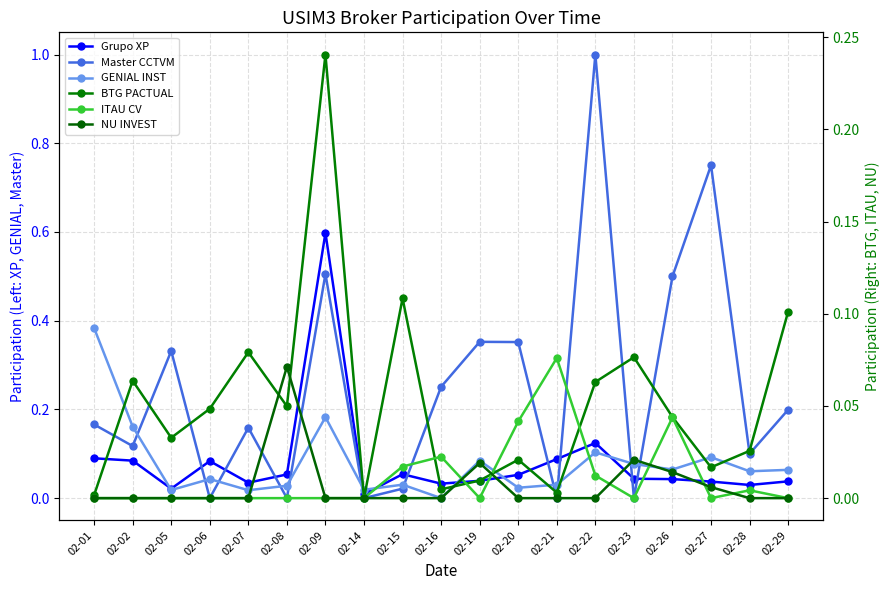

Reading left to right, extract all data points from this chart.

Grupo XP: 02-01=0.1	02-02=0.1	02-05=0.0	02-06=0.1	02-07=0.0	02-08=0.1	02-09=0.6	02-14=0.0	02-15=0.1	02-16=0.0	02-19=0.0	02-20=0.1	02-21=0.1	02-22=0.1	02-23=0.0	02-26=0.0	02-27=0.0	02-28=0.0	02-29=0.0
Master CCTVM: 02-01=0.2	02-02=0.1	02-05=0.3	02-06=0.0	02-07=0.2	02-08=0.0	02-09=0.5	02-14=0.0	02-15=0.0	02-16=0.3	02-19=0.4	02-20=0.4	02-21=0.0	02-22=1.0	02-23=0.0	02-26=0.5	02-27=0.8	02-28=0.1	02-29=0.2
GENIAL INST: 02-01=0.4	02-02=0.2	02-05=0.0	02-06=0.0	02-07=0.0	02-08=0.0	02-09=0.2	02-14=0.0	02-15=0.0	02-16=0.0	02-19=0.1	02-20=0.0	02-21=0.0	02-22=0.1	02-23=0.1	02-26=0.1	02-27=0.1	02-28=0.1	02-29=0.1
BTG PACTUAL: 02-01=0.0	02-02=0.1	02-05=0.0	02-06=0.0	02-07=0.1	02-08=0.0	02-09=0.2	02-14=0.0	02-15=0.1	02-16=0.0	02-19=0.0	02-20=0.0	02-21=0.0	02-22=0.1	02-23=0.1	02-26=0.0	02-27=0.0	02-28=0.0	02-29=0.1
ITAU CV: 02-01=0.0	02-02=0.0	02-05=0.0	02-06=0.0	02-07=0.0	02-08=0.0	02-09=0.0	02-14=0.0	02-15=0.0	02-16=0.0	02-19=0.0	02-20=0.0	02-21=0.1	02-22=0.0	02-23=0.0	02-26=0.0	02-27=0.0	02-28=0.0	02-29=0.0
NU INVEST: 02-01=0.0	02-02=0.0	02-05=0.0	02-06=0.0	02-07=0.0	02-08=0.1	02-09=0.0	02-14=0.0	02-15=0.0	02-16=0.0	02-19=0.0	02-20=0.0	02-21=0.0	02-22=0.0	02-23=0.0	02-26=0.0	02-27=0.0	02-28=0.0	02-29=0.0